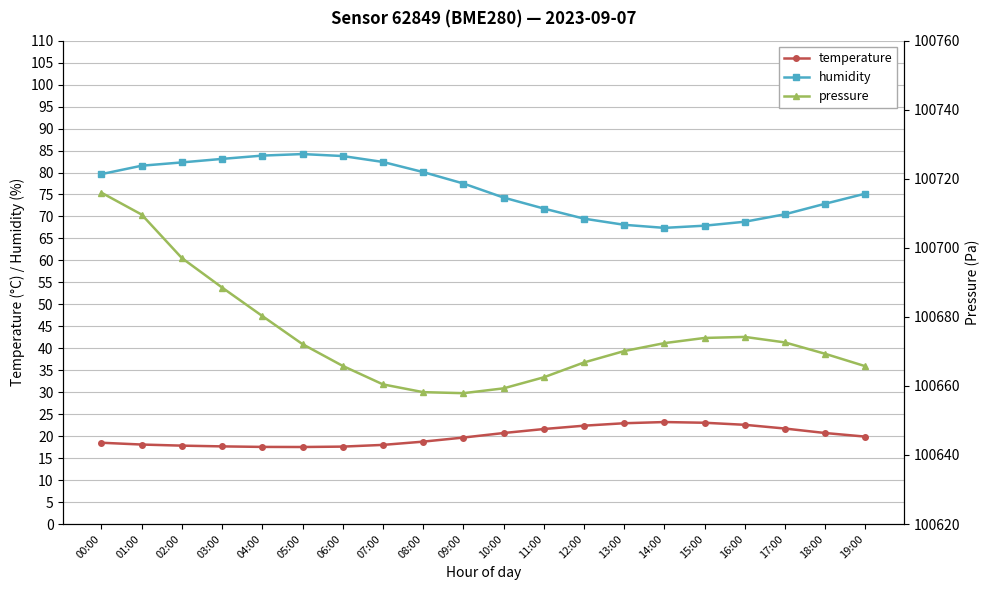

Which has a higher value, 13:00 or 05:00?

13:00